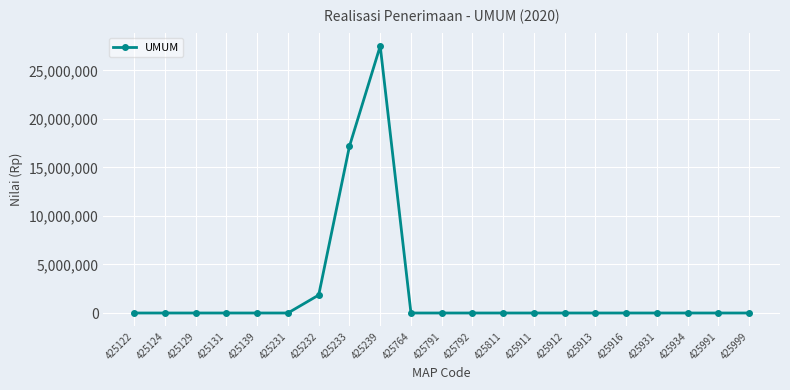

How many lines are shown in the chart?

1